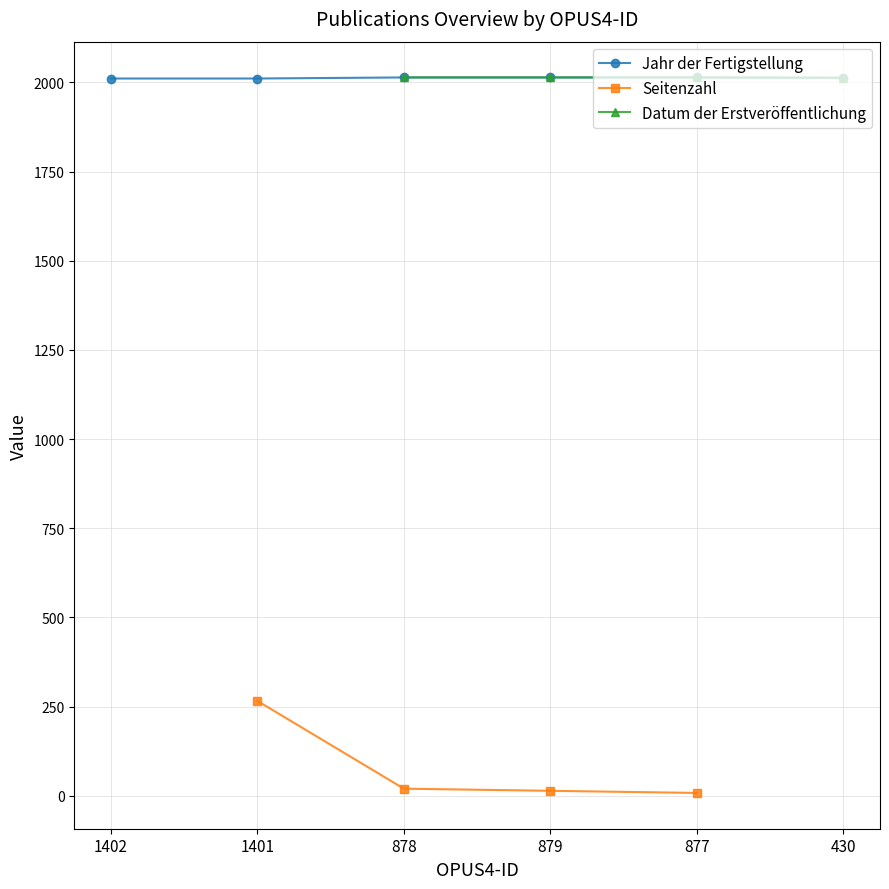

Is it true that Datum der Erstveröffentlichung equals 2014.0 at 877?

True